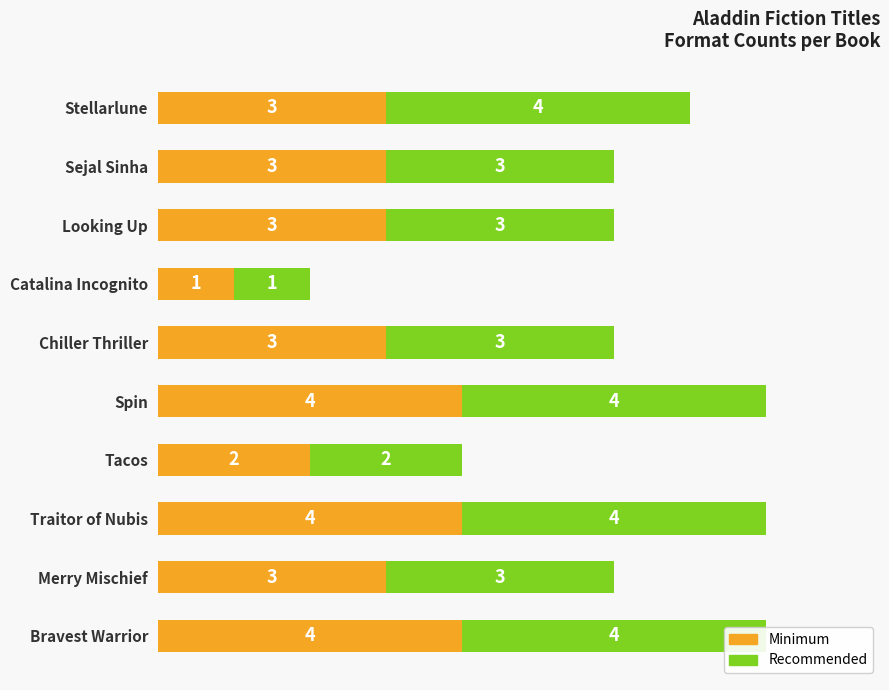

Which series changed the most between Tacos and Traitor of Nubis?

Minimum